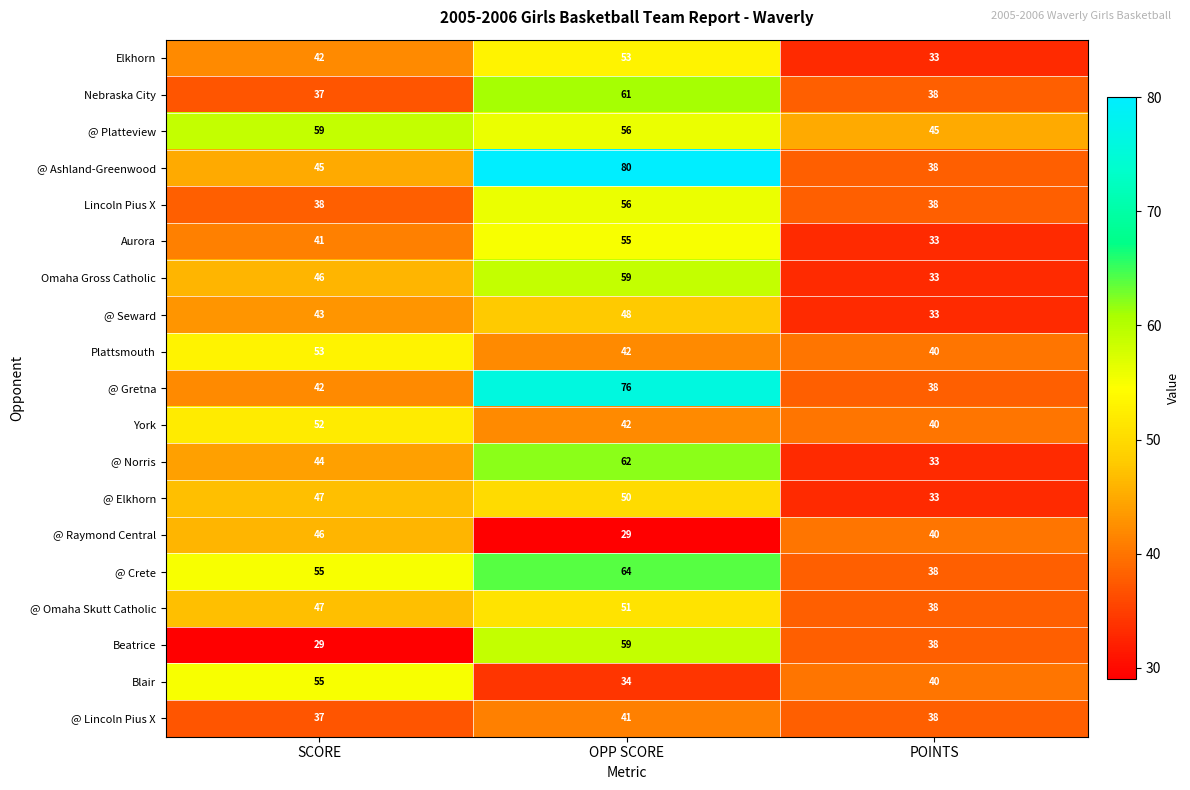

What is the total value across all series at POINTS?

707